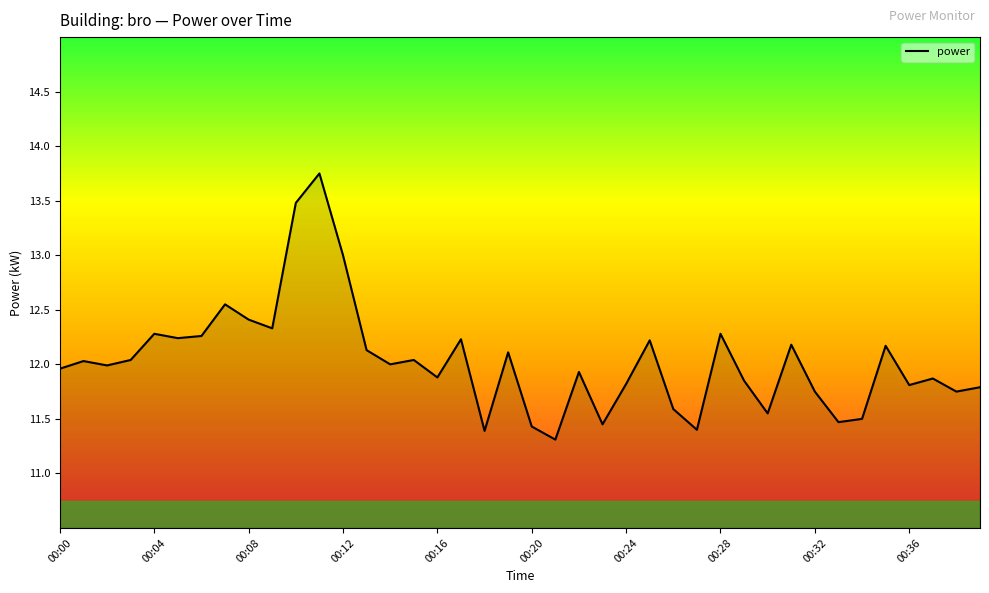

What is the minimum value shown in the chart?

11.3